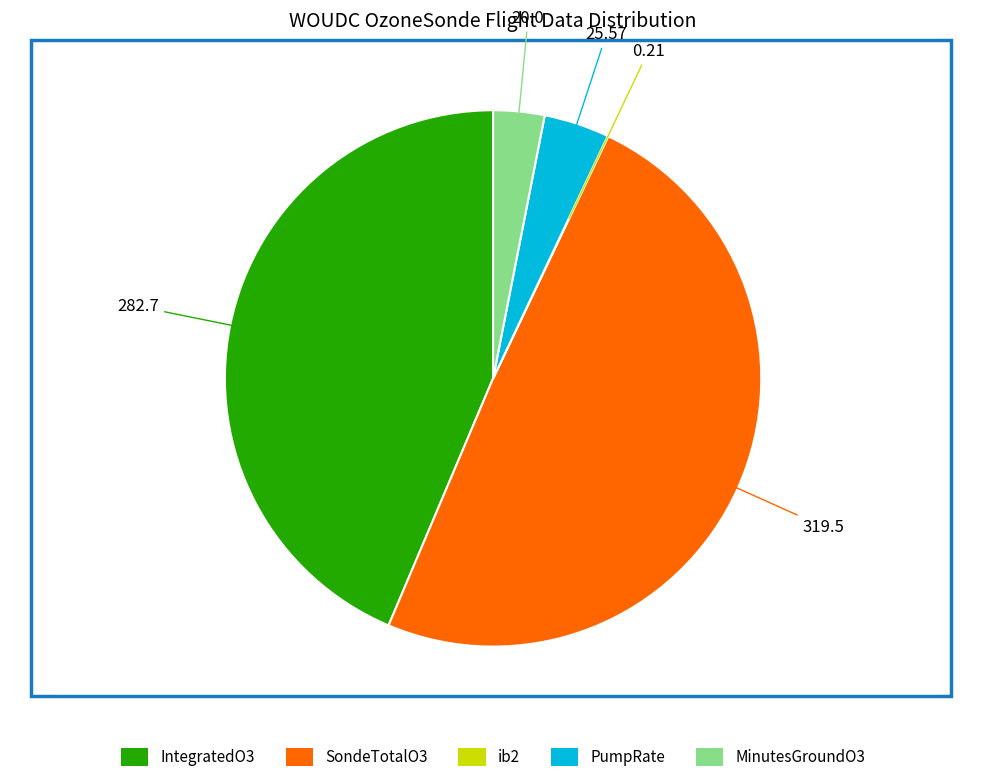

Does SondeTotalO3 represent more than half of the total?

No